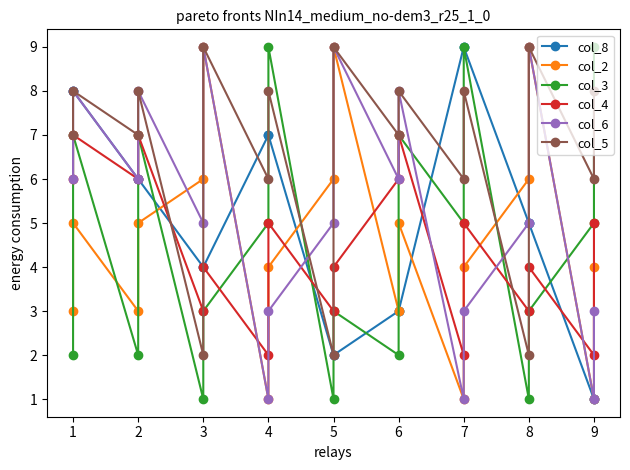

Rank the series by their maximum value, from lowest to highest.

col_4, col_8, col_2, col_3, col_6, col_5